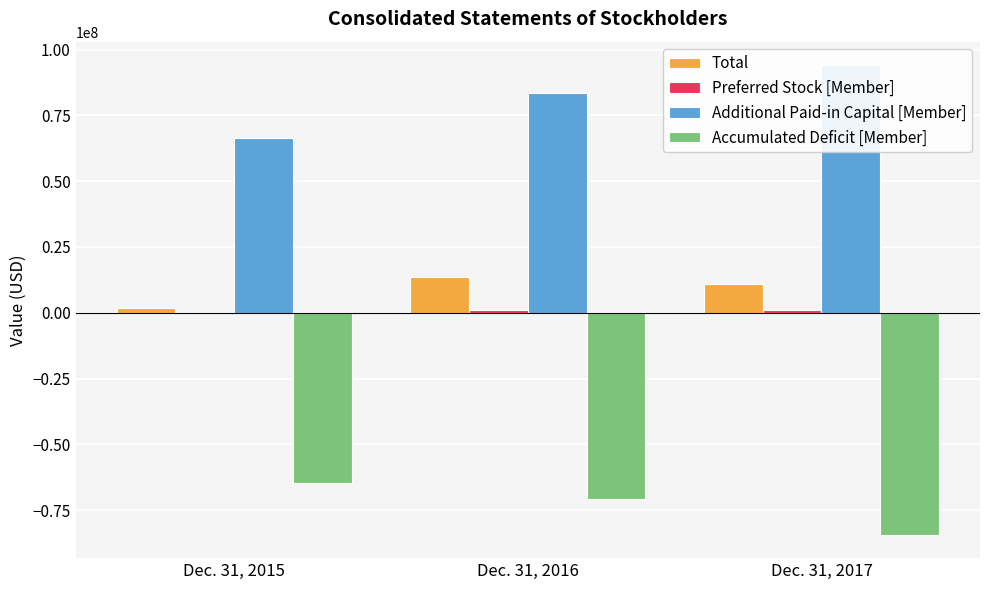

What is the maximum value shown in the chart?

94107830